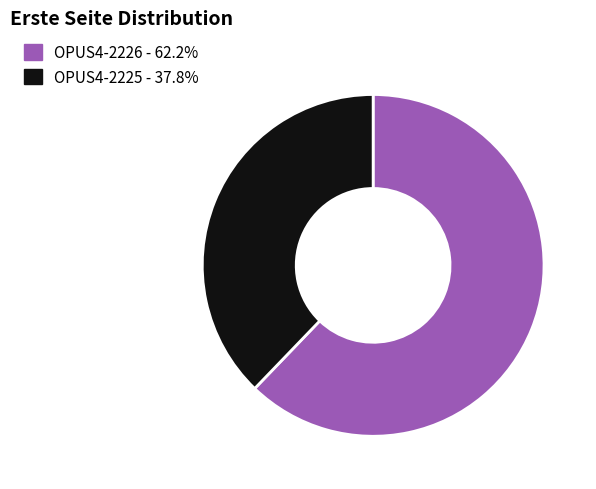

Between OPUS4-2226 and OPUS4-2225, which is larger?

OPUS4-2226